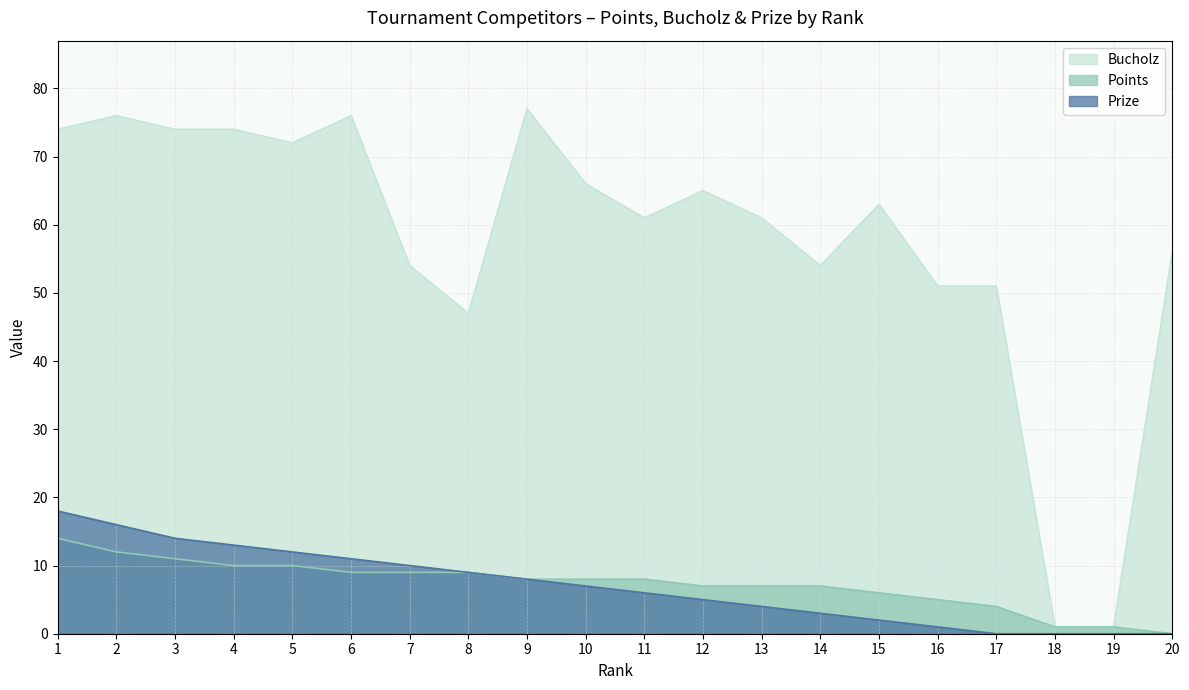

What is the sum of the Prize values at 15 and 8?

11